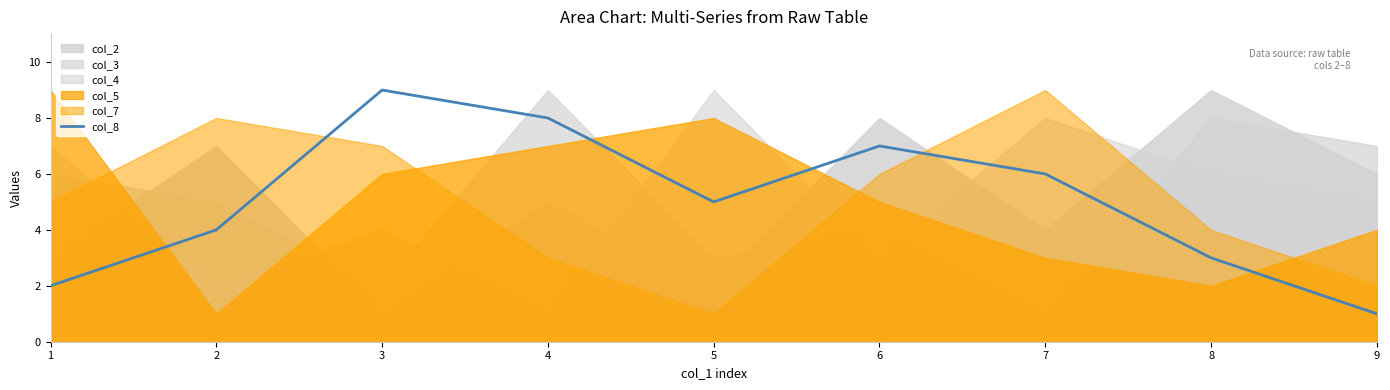

What is the difference between the second highest and minimum values?

7